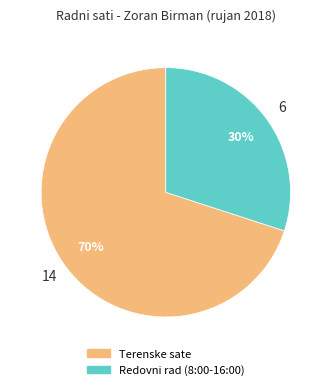

To the nearest percent, what is the average slice percentage?

50%